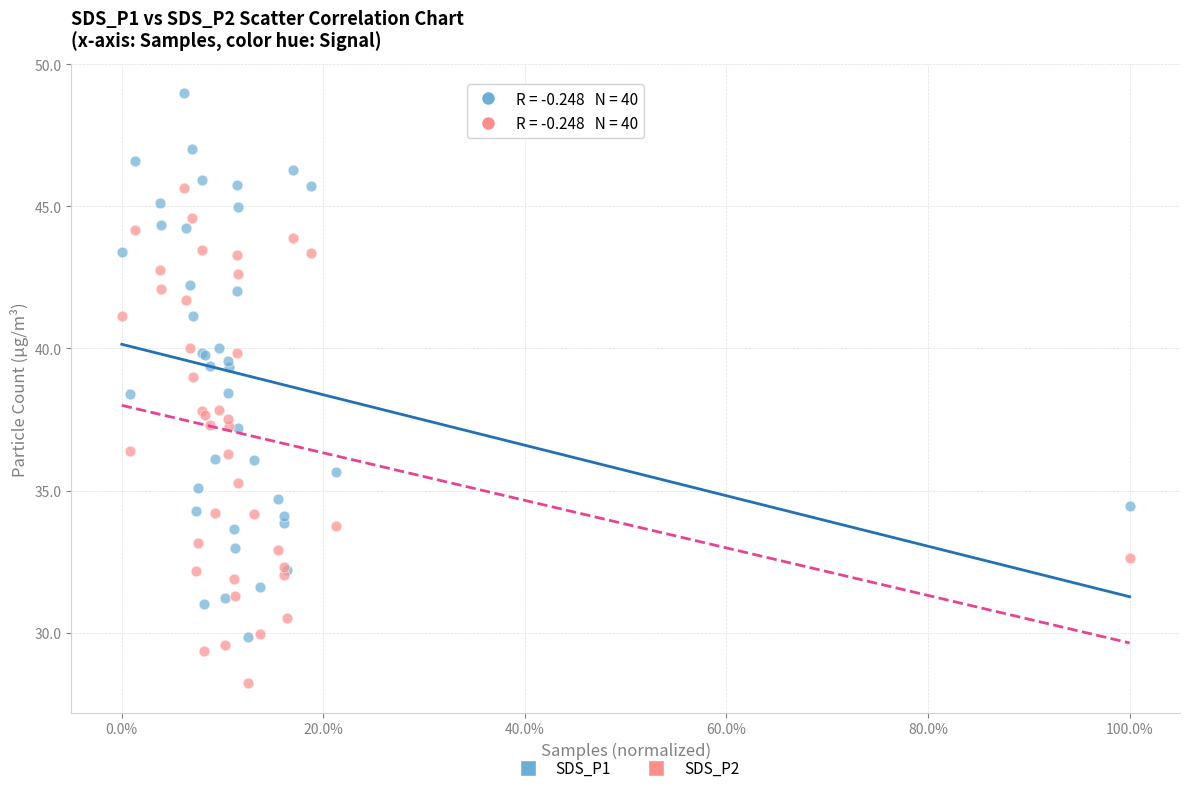

What is the X range (max minus min) for the scatter plot?

1.0